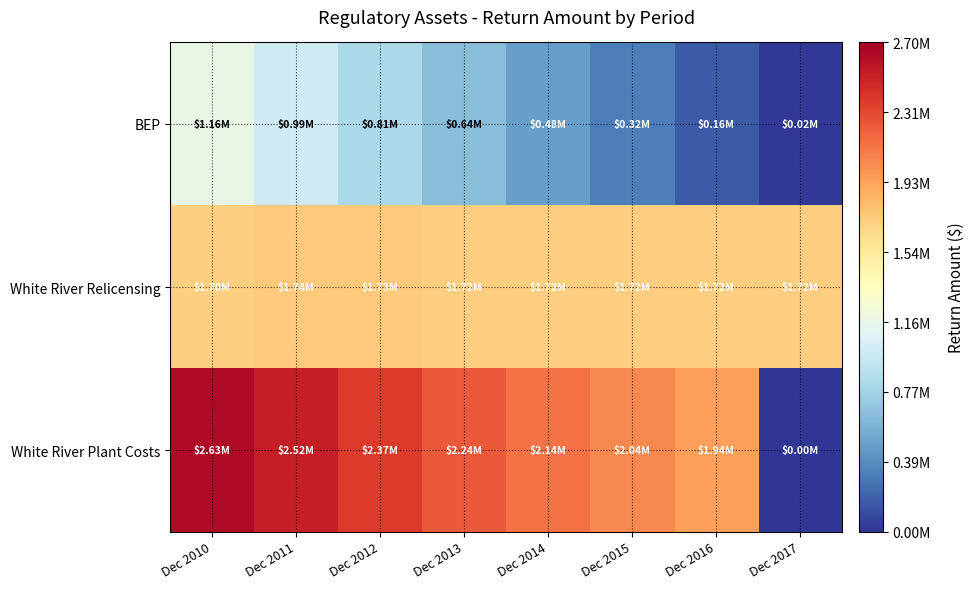

Rank the series at Dec 2011 from lowest to highest value.

BEP, White River Relicensing, White River Plant Costs